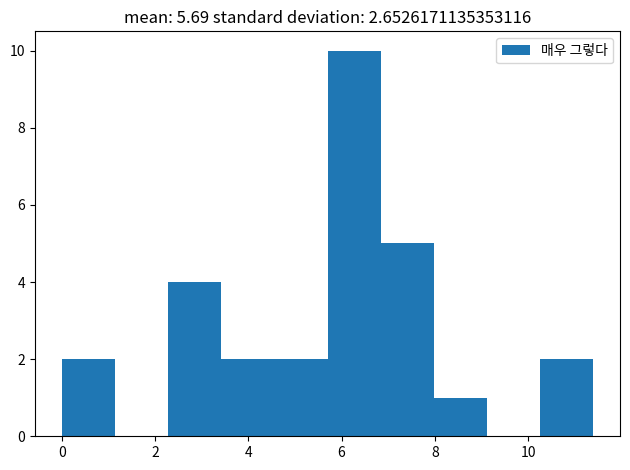

How tall is the bar that spans 5.70 to 6.84 on the x-axis? Neither the bar edges nor the heights are printed on the chart, so give them approximately, as read against the axes.

10